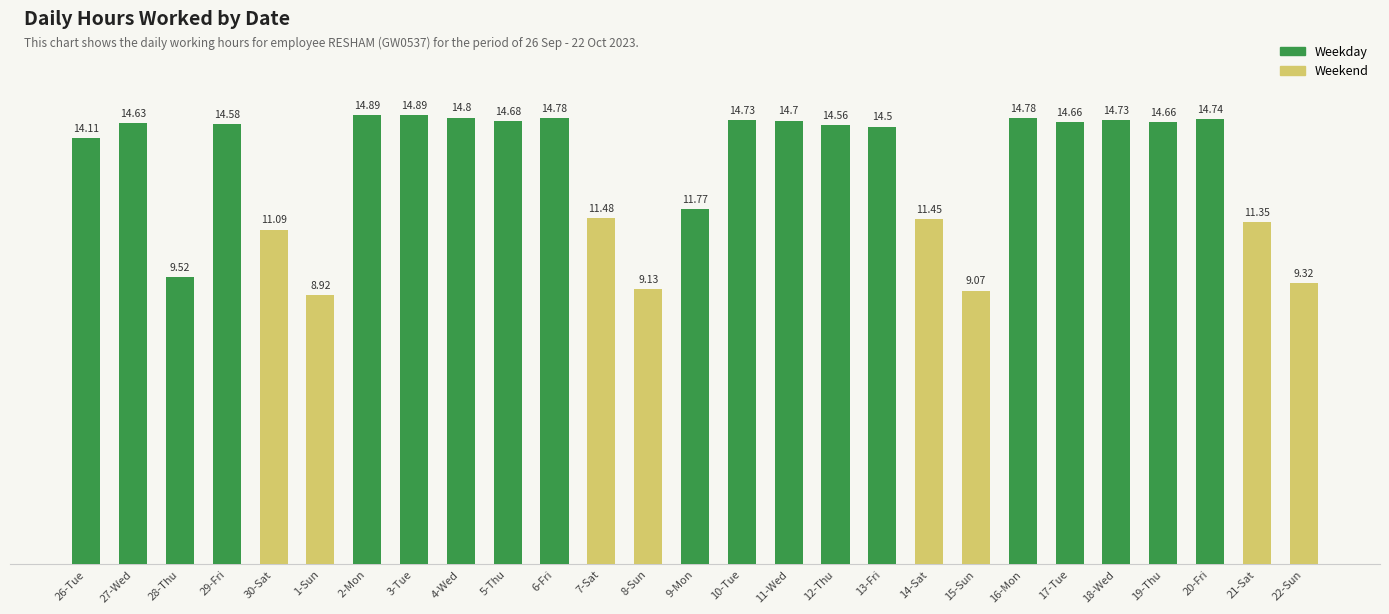

What is the ratio of the value at 3-Tue to the value at 4-Wed?

1.0